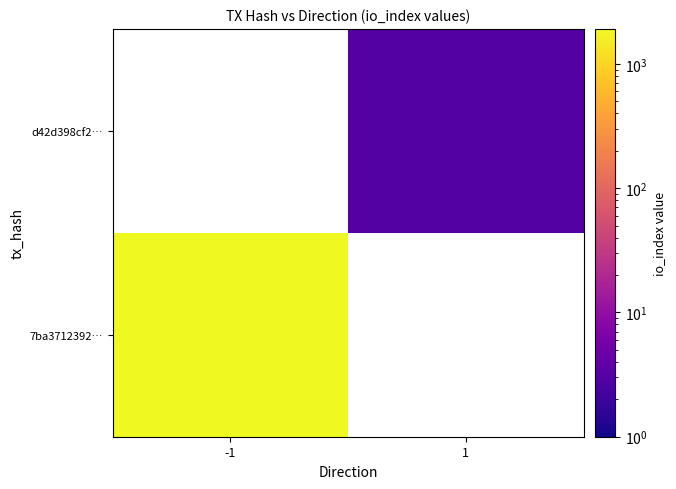

Which series has the widest spread of values?

7ba3712392…